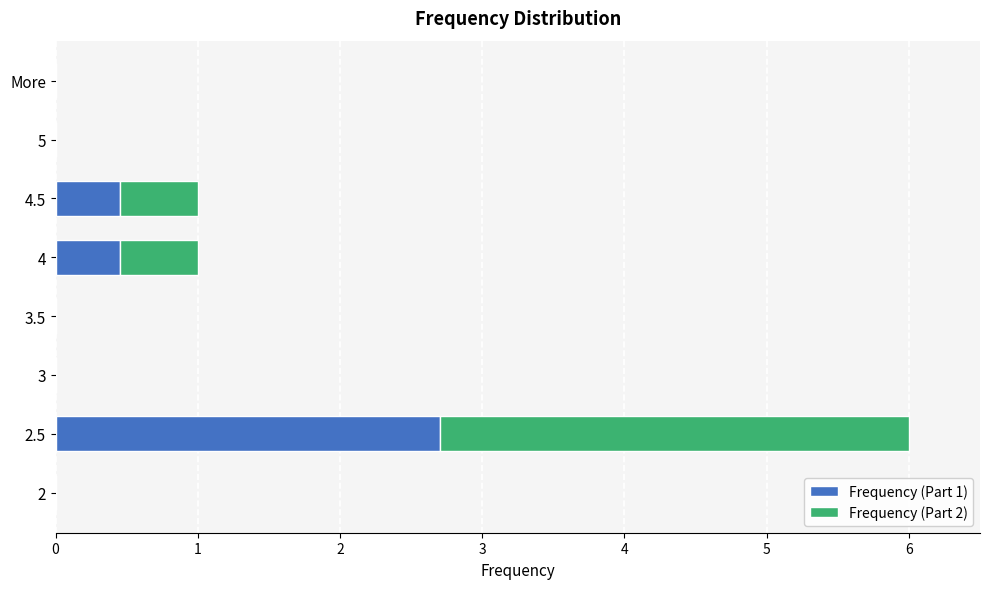

At which label does Frequency (Part 1) reach its peak?

2.5